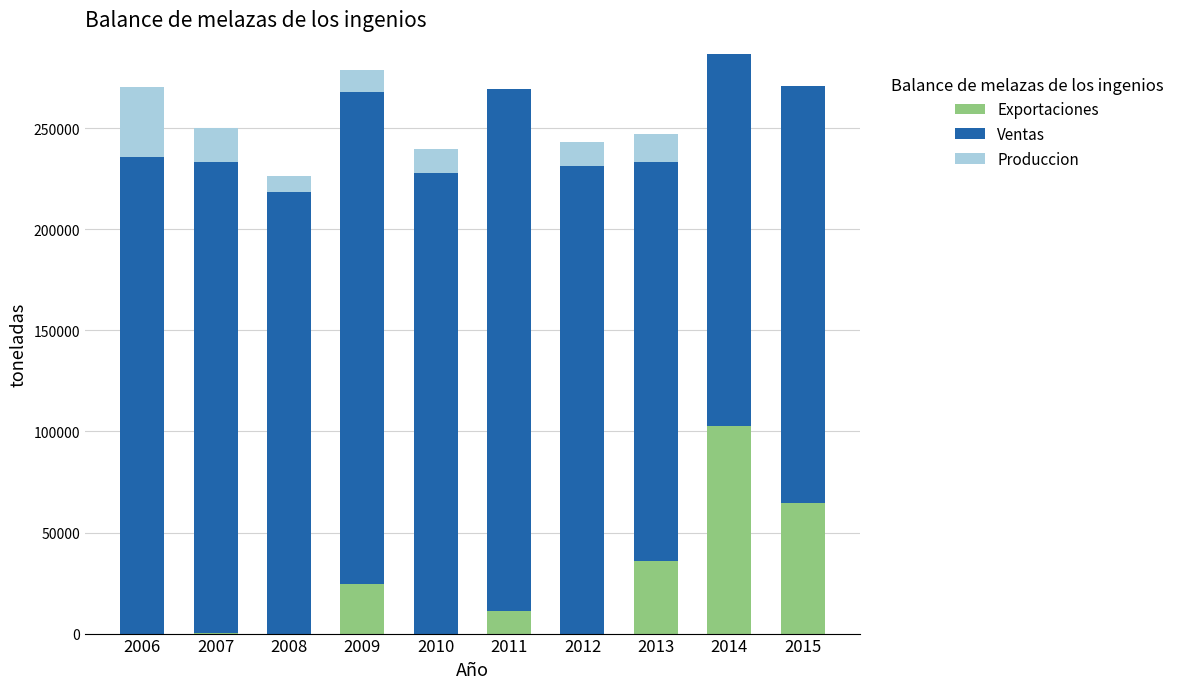

What is the total value across all series at 2011?

269296.9